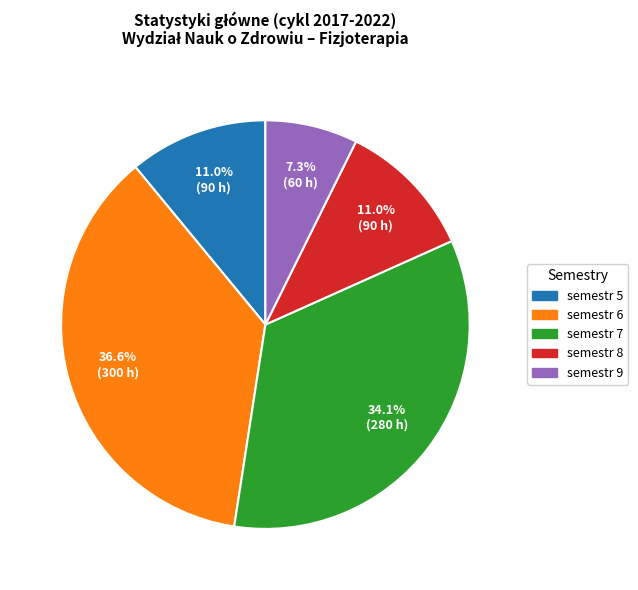

Is it true that semestr 7 is 34% of the pie?

True